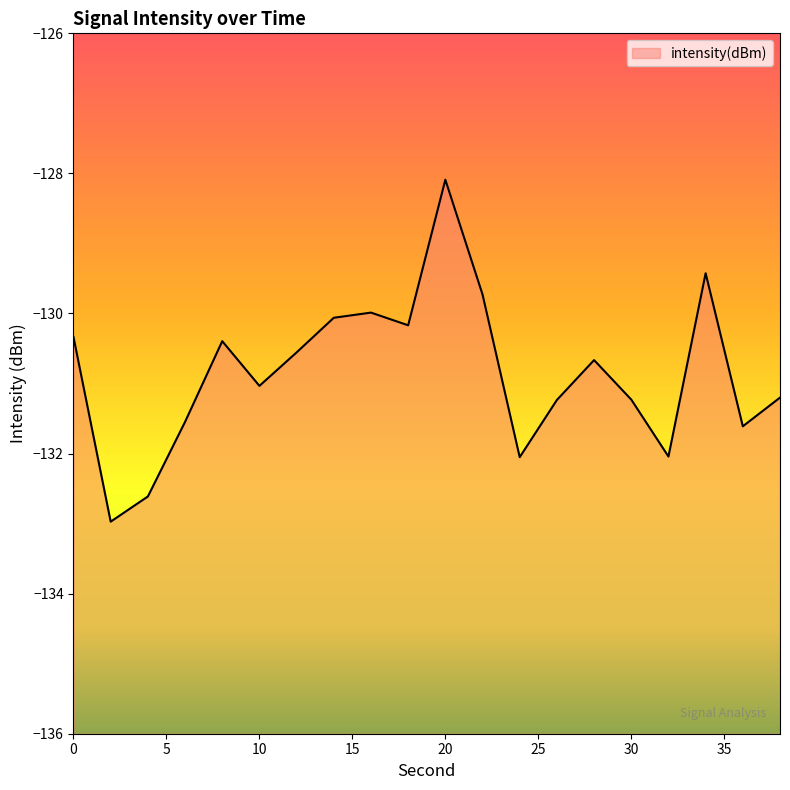

Reading left to right, extract all data points from this chart.

-130.3	-133.0	-132.6	-131.5	-130.4	-131.0	-130.6	-130.1	-130.0	-130.2	-128.1	-129.7	-132.1	-131.2	-130.7	-131.2	-132.0	-129.4	-131.6	-131.2